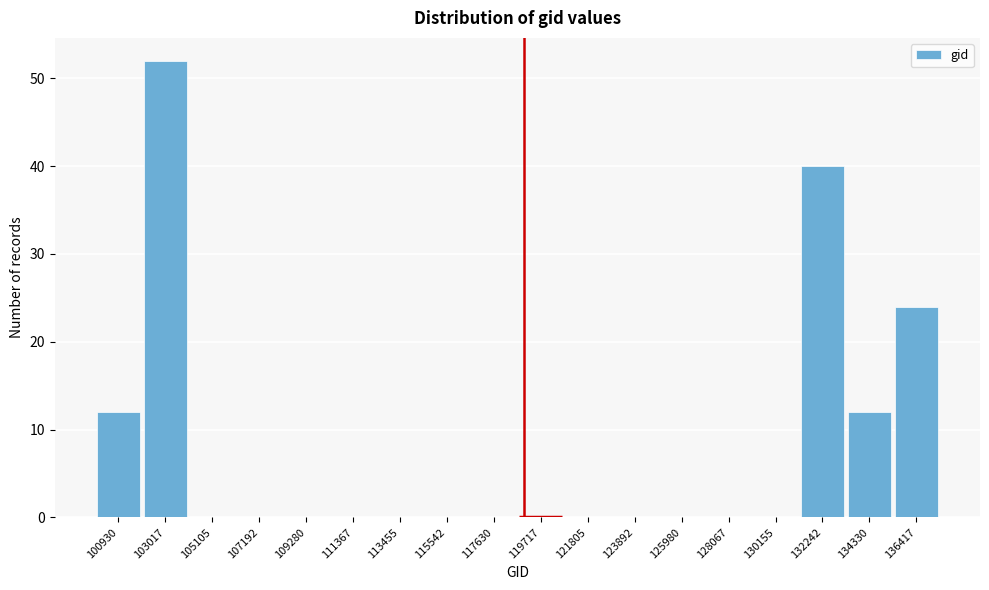

Reading right to left, extract all data points from this chart.

136417=24	134330=12	132242=40	130155=0	128067=0	125980=0	123892=0	121805=0	119717=0	117630=0	115542=0	113455=0	111367=0	109280=0	107192=0	105105=0	103017=52	100930=12